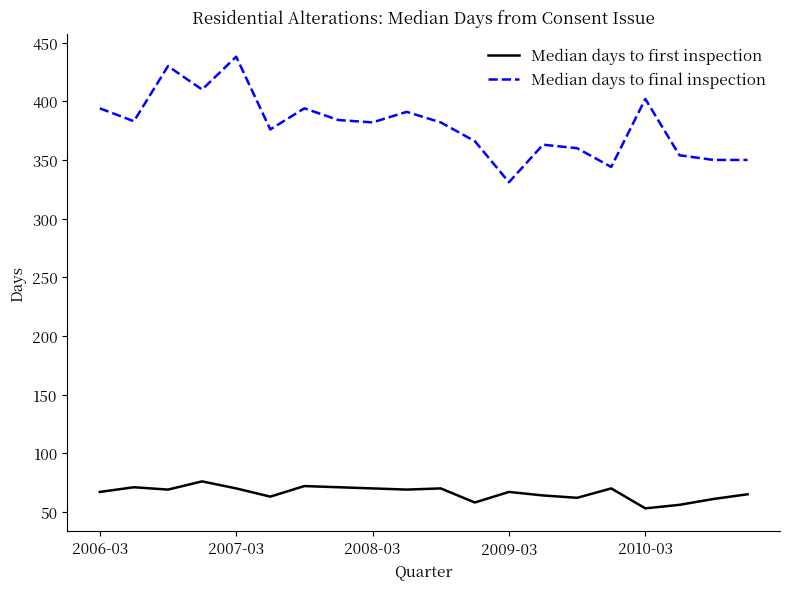

Count the number of categories in the chart.

20